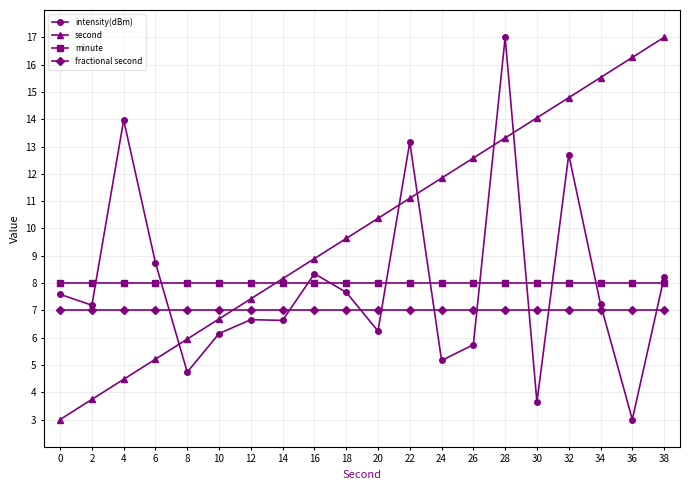

What is the difference between the highest and lowest values at 10?

1.9